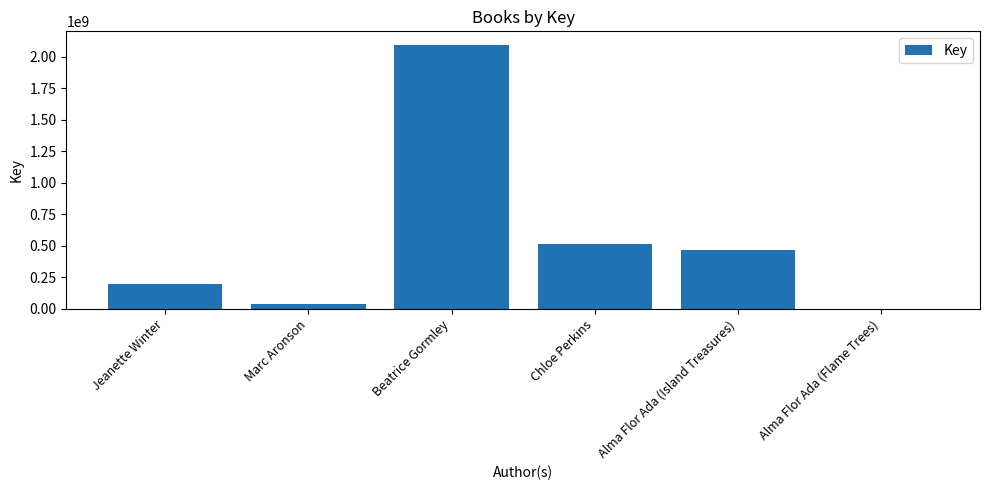

What is the ratio of the value at Alma Flor Ada (Island Treasures) to the value at Jeanette Winter?

2.4